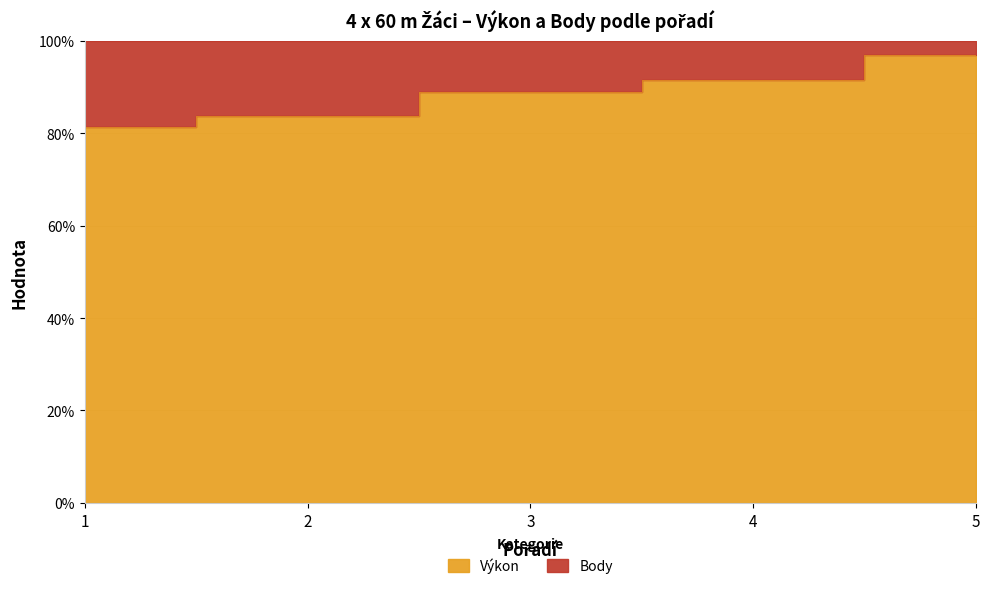

What is the difference between the values at 2 and 1?

2.2